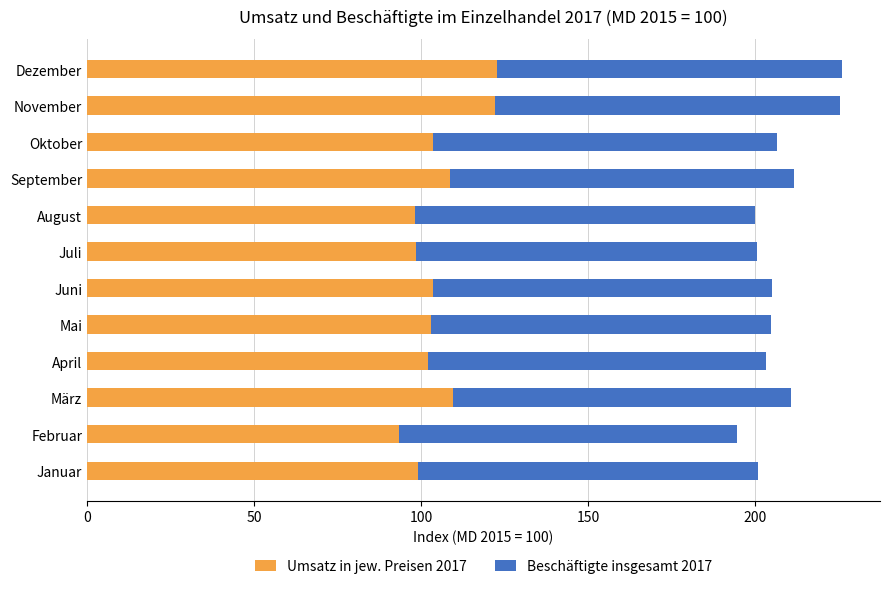

What is the total value across all series at Juli?

200.4